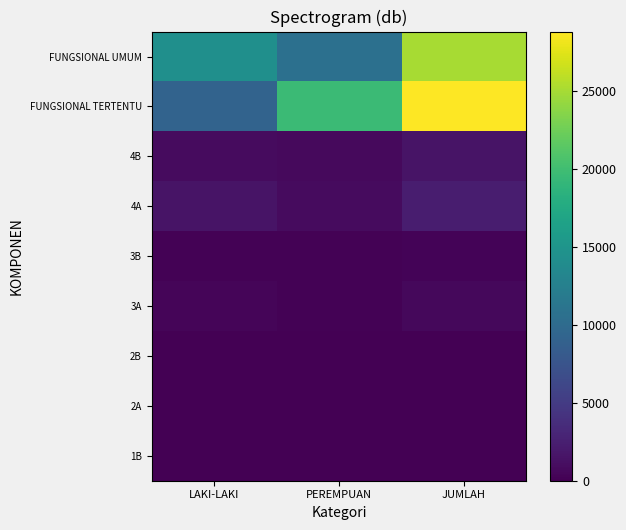

What is the maximum value shown in the chart?

28794